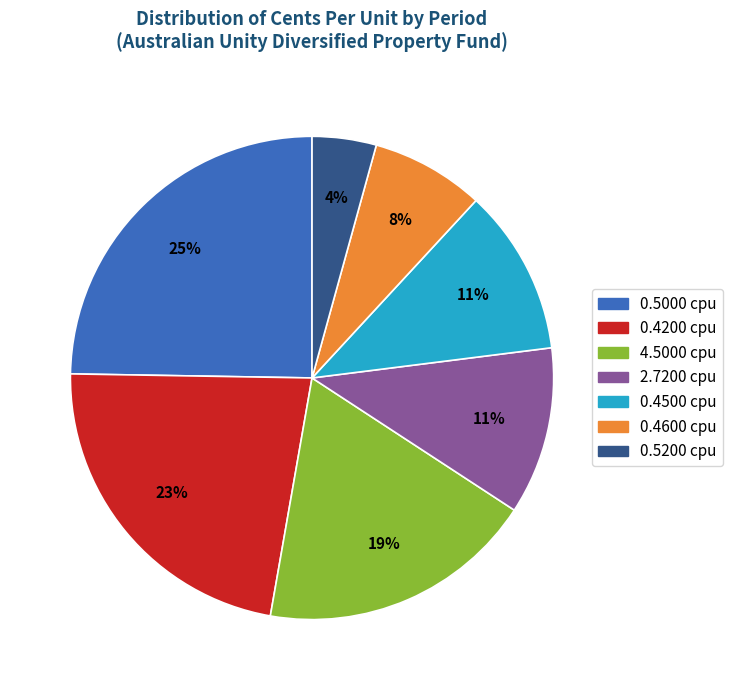

To the nearest percent, what is the average slice percentage?

14%